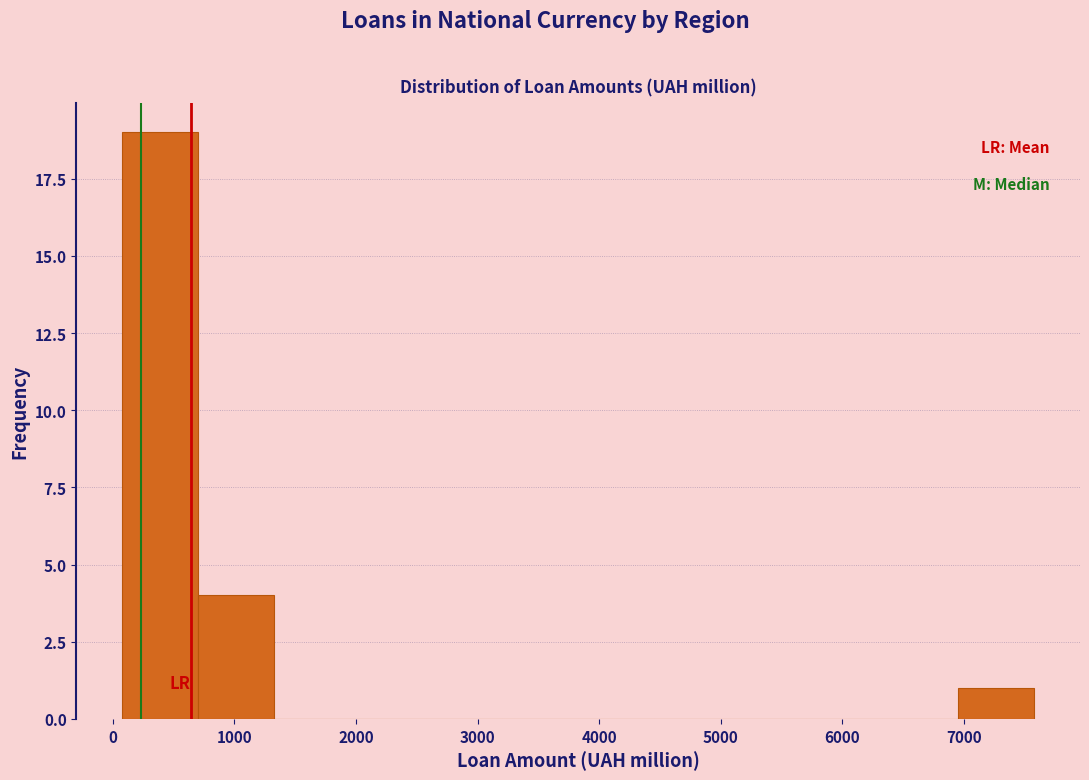

Reading left to right, list every bar in this chart as the range it spans on the x-axis followed by its height. Neither the bar edges nor the heights are printed on the chart, so give them approximately, as read against the axes.

100 to 700: 19
700 to 1300: 4
1300 to 2000: 0
2000 to 2600: 0
2600 to 3200: 0
3200 to 3800: 0
3800 to 4500: 0
4500 to 5100: 0
5100 to 5700: 0
5700 to 6300: 0
6300 to 7000: 0
7000 to 7600: 1